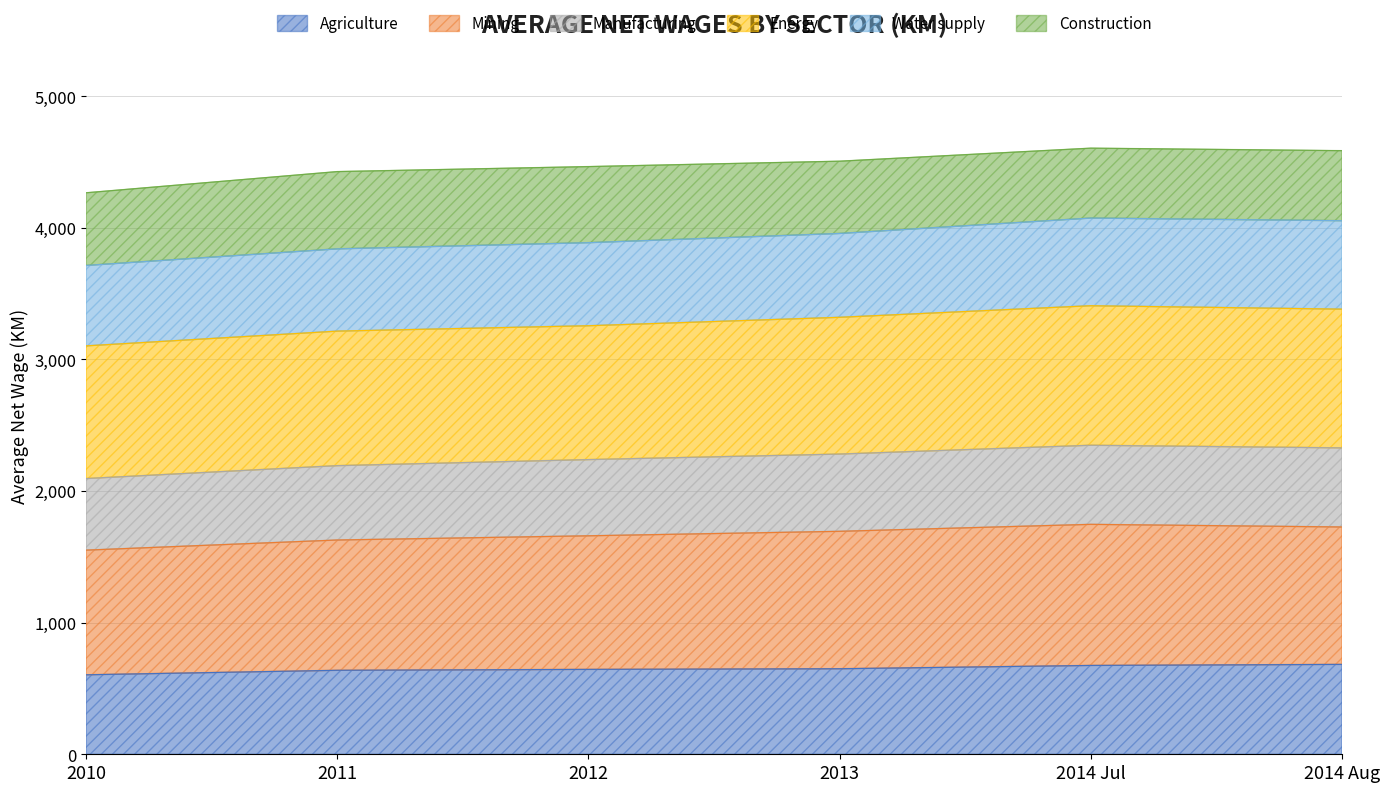

What is the minimum value for Agriculture?

604